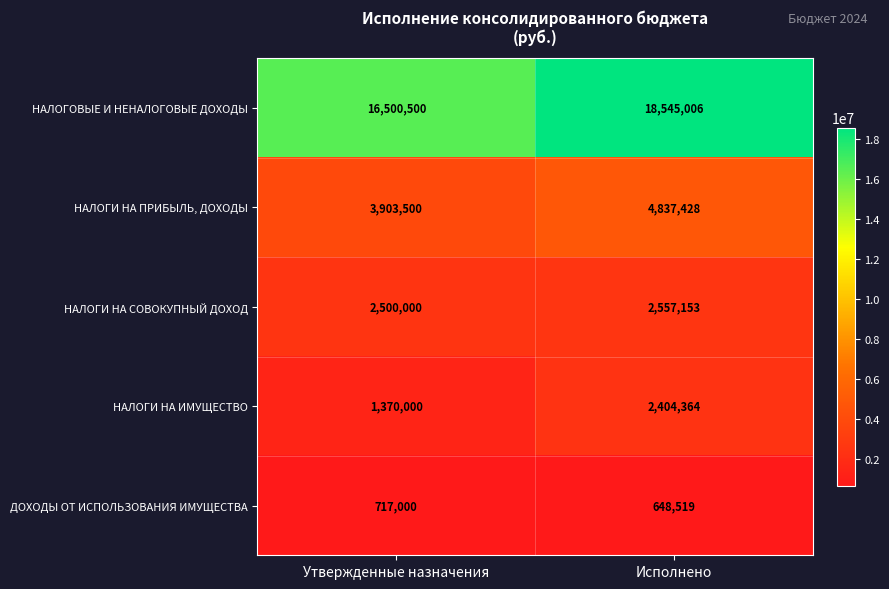

Rank the series by their maximum value, from lowest to highest.

ДОХОДЫ ОТ ИСПОЛЬЗОВАНИЯ ИМУЩЕСТВА, НАЛОГИ НА ИМУЩЕСТВО, НАЛОГИ НА СОВОКУПНЫЙ ДОХОД, НАЛОГИ НА ПРИБЫЛЬ, ДОХОДЫ, НАЛОГОВЫЕ И НЕНАЛОГОВЫЕ ДОХОДЫ